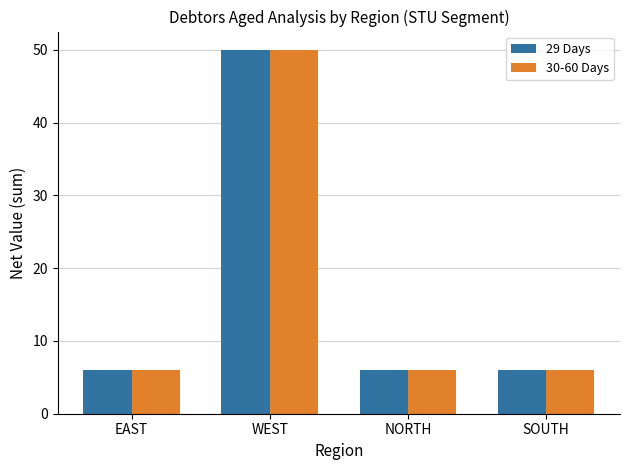

Does the chart contain any negative values?

No